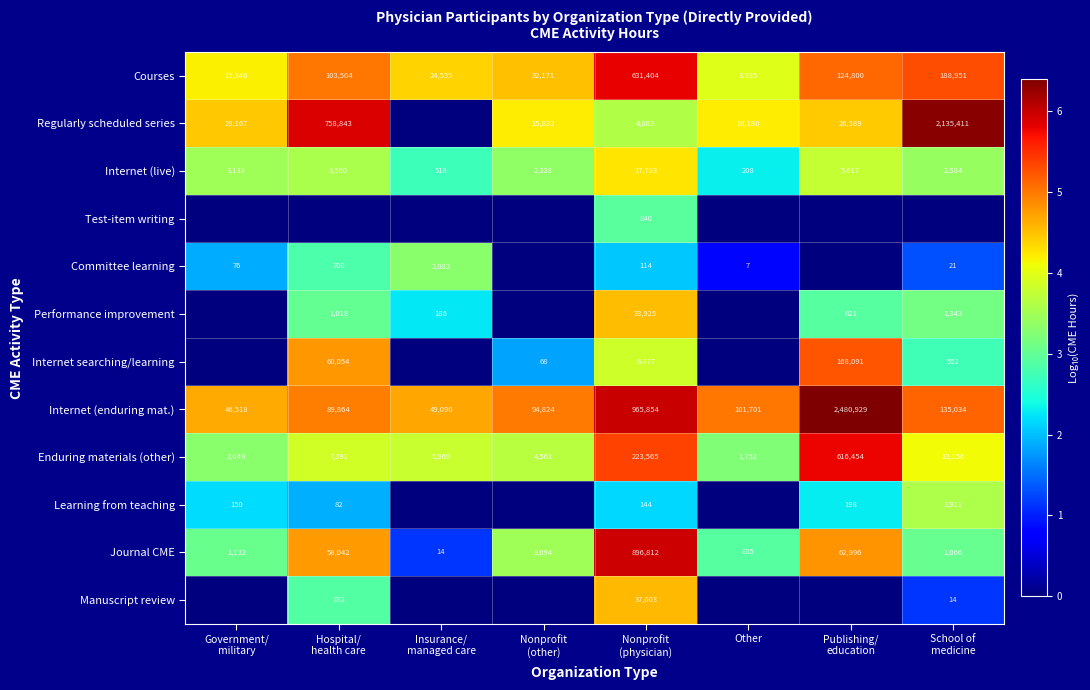

What is the total value across all series at Hospital/
health care?

43.5